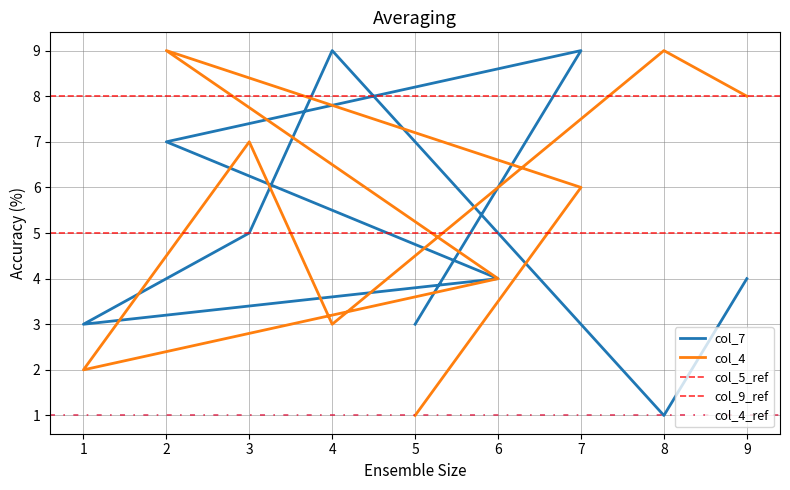

How many data points in col_4 are less than 6?

4